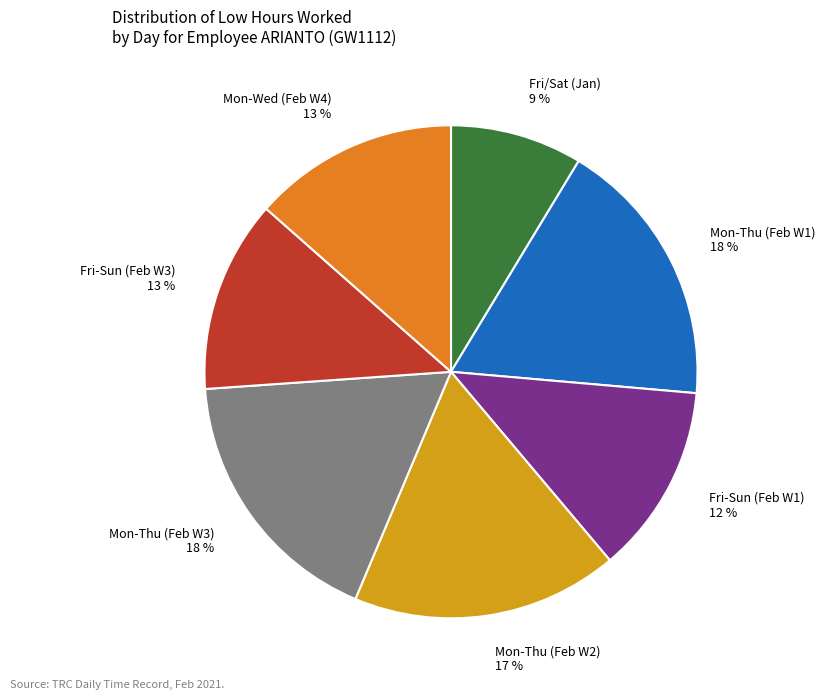

The Mon-Thu (Feb W1) 18 % slice represents 5% of the pie. True or false?

False